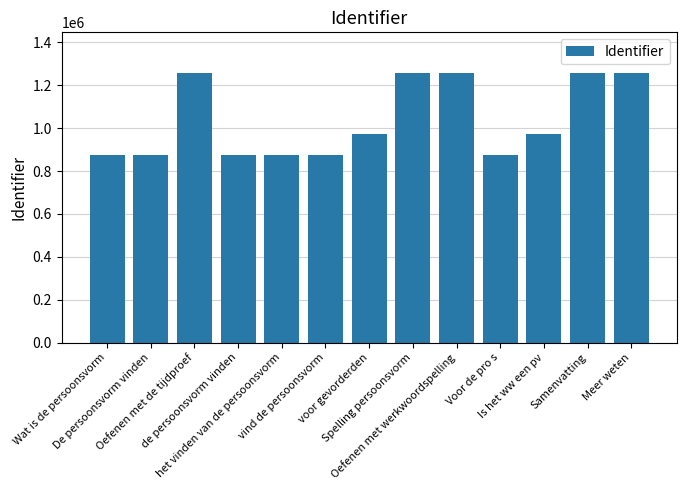

What is the maximum value shown in the chart?

1258403